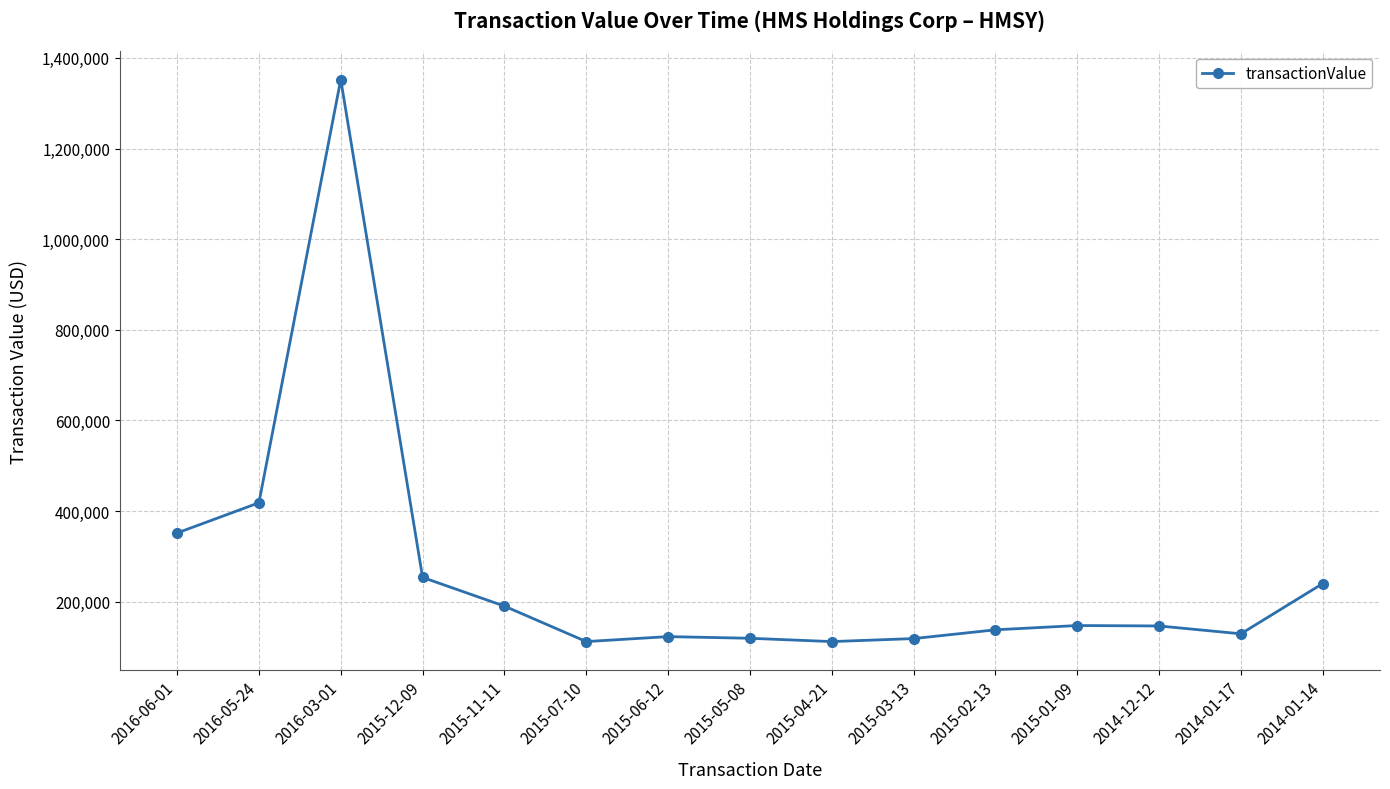

What is the average value?

263461